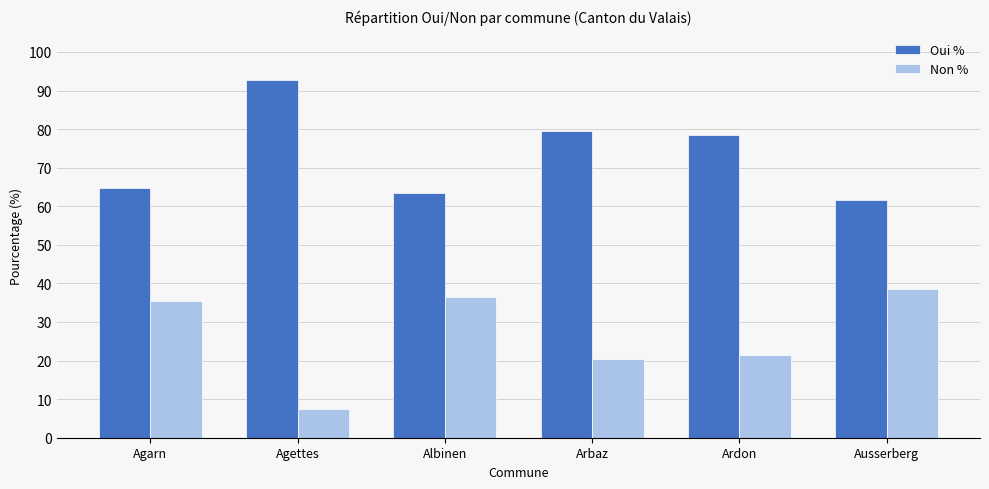

List the series in order of their overall mean, highest first.

Oui %, Non %